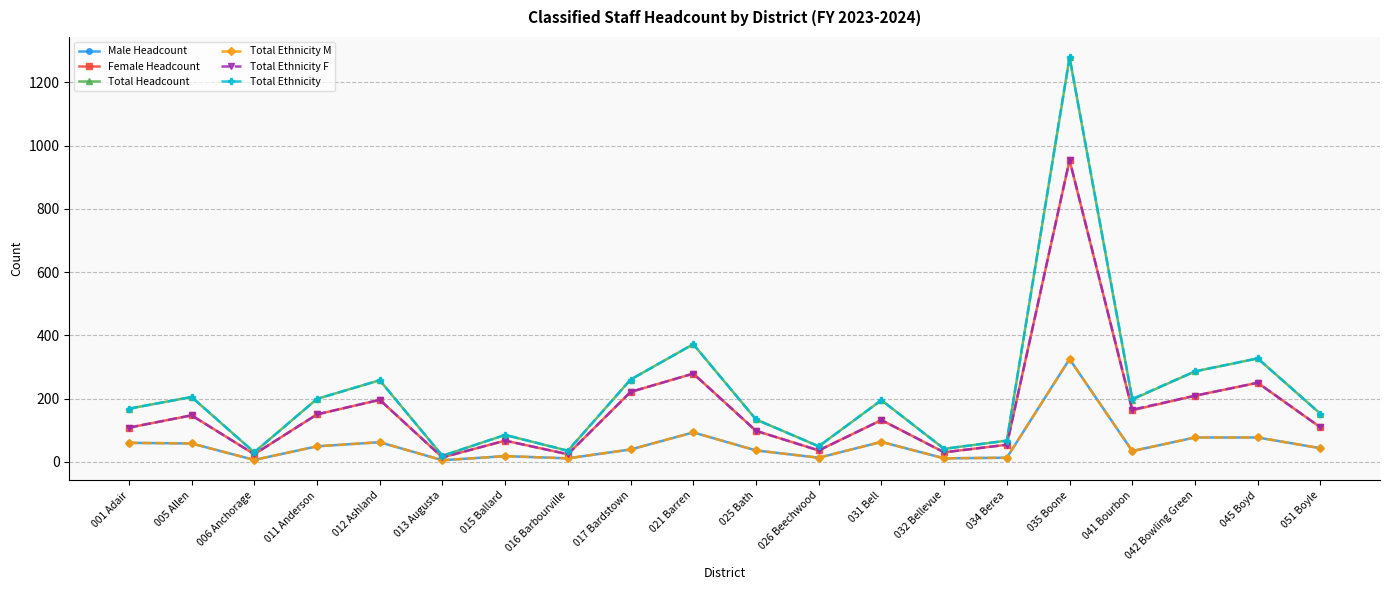

True or false: Total Ethnicity and Total Headcount cross at least once.

False